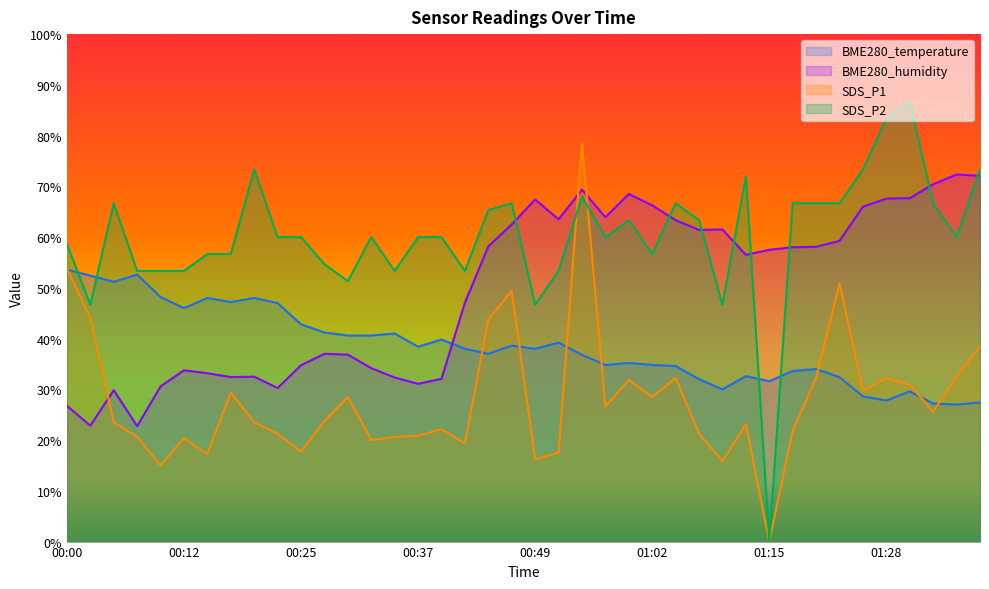

Reading right to left, transcribe all the data shown in this chart.

BME280_temperature: 01:38=27.4	01:36=27.0	01:33=27.2	01:31=29.6	01:28=27.8	01:26=28.6	01:23=32.4	01:20=34.0	01:18=33.6	01:15=31.6	01:13=32.6	01:10=30.0	01:08=32.0	01:05=34.6	01:02=34.8	00:59=35.2	00:57=34.8	00:54=36.8	00:52=39.2	00:49=38.0	00:47=38.6	00:44=37.0	00:42=38.0	00:39=39.8	00:37=38.4	00:35=41.0	00:32=40.6	00:30=40.6	00:27=41.2	00:25=42.8	00:22=47.0	00:20=48.0	00:17=47.2	00:15=48.0	00:12=46.0	00:10=48.2	00:07=52.6	00:05=51.2	00:02=52.4	00:00=53.6
BME280_humidity: 01:38=72.1	01:36=72.3	01:33=70.4	01:31=67.7	01:28=67.6	01:26=66.0	01:23=59.2	01:20=58.1	01:18=58.0	01:15=57.5	01:13=56.5	01:10=61.5	01:08=61.4	01:05=63.3	01:02=66.3	00:59=68.5	00:57=63.9	00:54=69.3	00:52=63.5	00:49=67.4	00:47=62.5	00:44=58.2	00:42=47.1	00:39=32.1	00:37=31.1	00:35=32.3	00:32=34.2	00:30=36.8	00:27=37.0	00:25=34.8	00:22=30.3	00:20=32.5	00:17=32.4	00:15=33.2	00:12=33.7	00:10=30.6	00:07=22.7	00:05=29.8	00:02=22.8	00:00=26.8
SDS_P1: 01:38=38.5	01:36=32.5	01:33=25.6	01:31=30.9	01:28=32.2	01:26=29.8	01:23=50.9	01:20=32.2	01:18=21.9	01:15=0.0	01:13=23.1	01:10=15.9	01:08=21.2	01:05=32.2	01:02=28.5	00:59=31.9	00:57=26.6	00:54=78.5	00:52=17.5	00:49=16.2	00:47=49.4	00:44=43.8	00:42=19.4	00:39=22.1	00:37=20.9	00:35=20.6	00:32=20.0	00:30=28.5	00:27=23.8	00:25=17.8	00:22=21.2	00:20=23.5	00:17=29.4	00:15=17.2	00:12=20.4	00:10=15.0	00:07=20.6	00:05=23.5	00:02=44.1	00:00=53.8
SDS_P2: 01:38=73.3	01:36=60.0	01:33=66.7	01:31=86.7	01:28=83.3	01:26=73.3	01:23=66.7	01:20=66.7	01:18=66.7	01:15=0.0	01:13=72.0	01:10=46.7	01:08=63.3	01:05=66.7	01:02=56.7	00:59=63.3	00:57=60.0	00:54=68.0	00:52=53.3	00:49=46.7	00:47=66.7	00:44=65.3	00:42=53.3	00:39=60.0	00:37=60.0	00:35=53.3	00:32=60.0	00:30=51.3	00:27=54.7	00:25=60.0	00:22=60.0	00:20=73.3	00:17=56.7	00:15=56.7	00:12=53.3	00:10=53.3	00:07=53.3	00:05=66.7	00:02=46.7	00:00=58.7